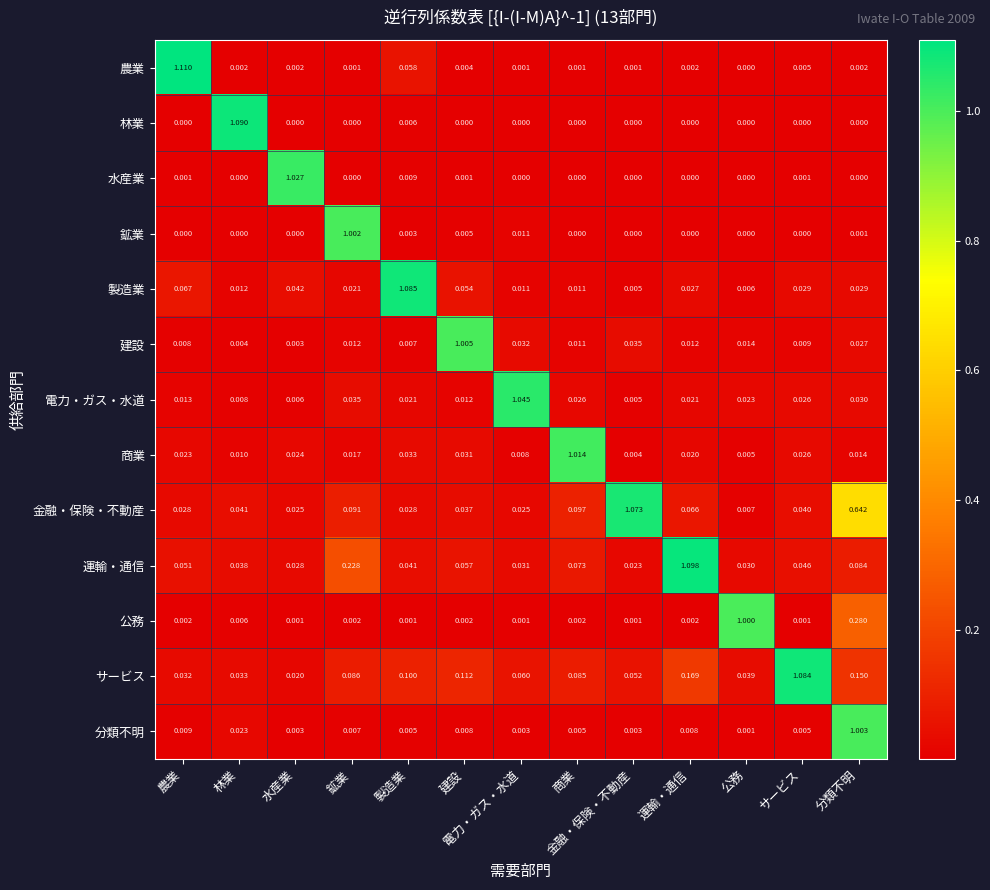

List the series in order of their peak value, highest first.

農業, 運輸・通信, 林業, 製造業, サービス, 金融・保険・不動産, 電力・ガス・水道, 水産業, 商業, 建設, 分類不明, 鉱業, 公務